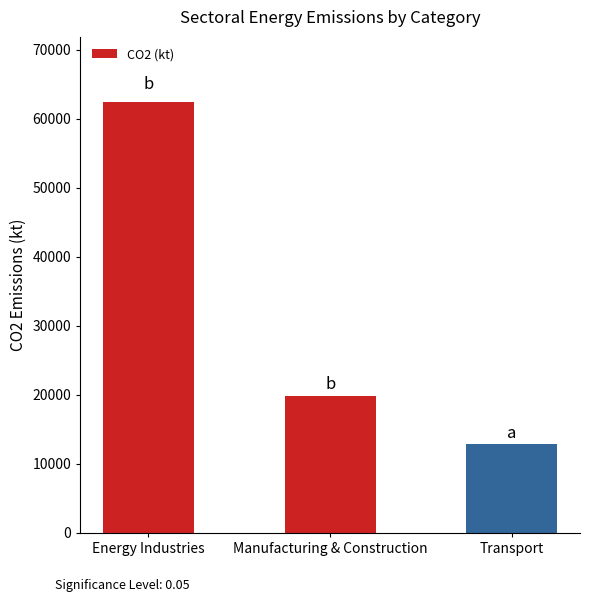

What is the label of the 1st bar from the right?

Transport